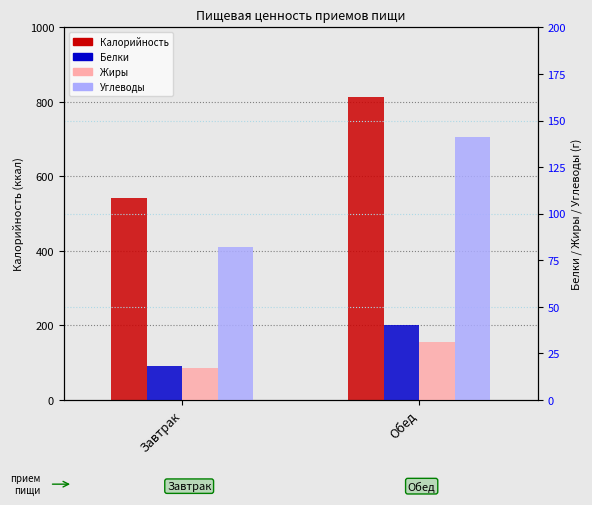

What is the sum of all Углеводы values?

223